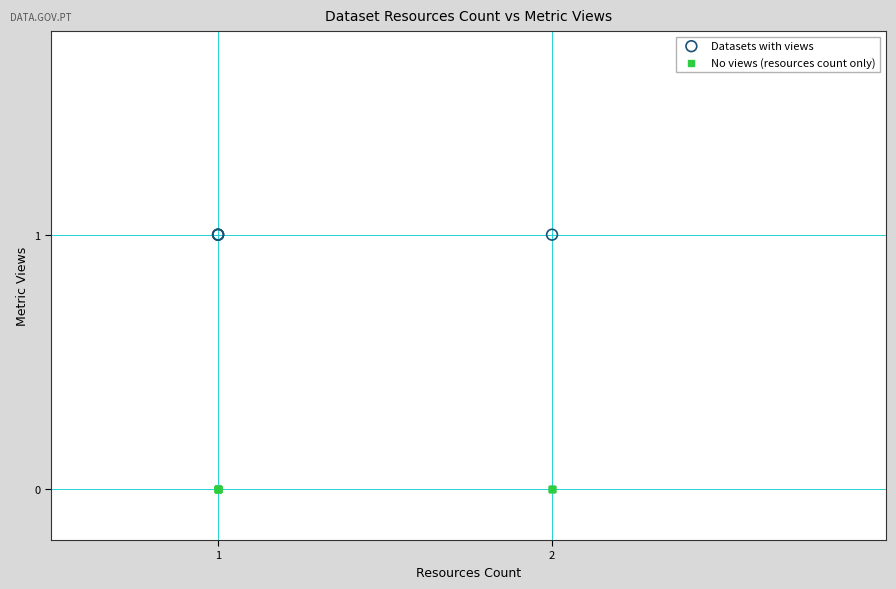

Which series contains the highest Y value?

Datasets with views